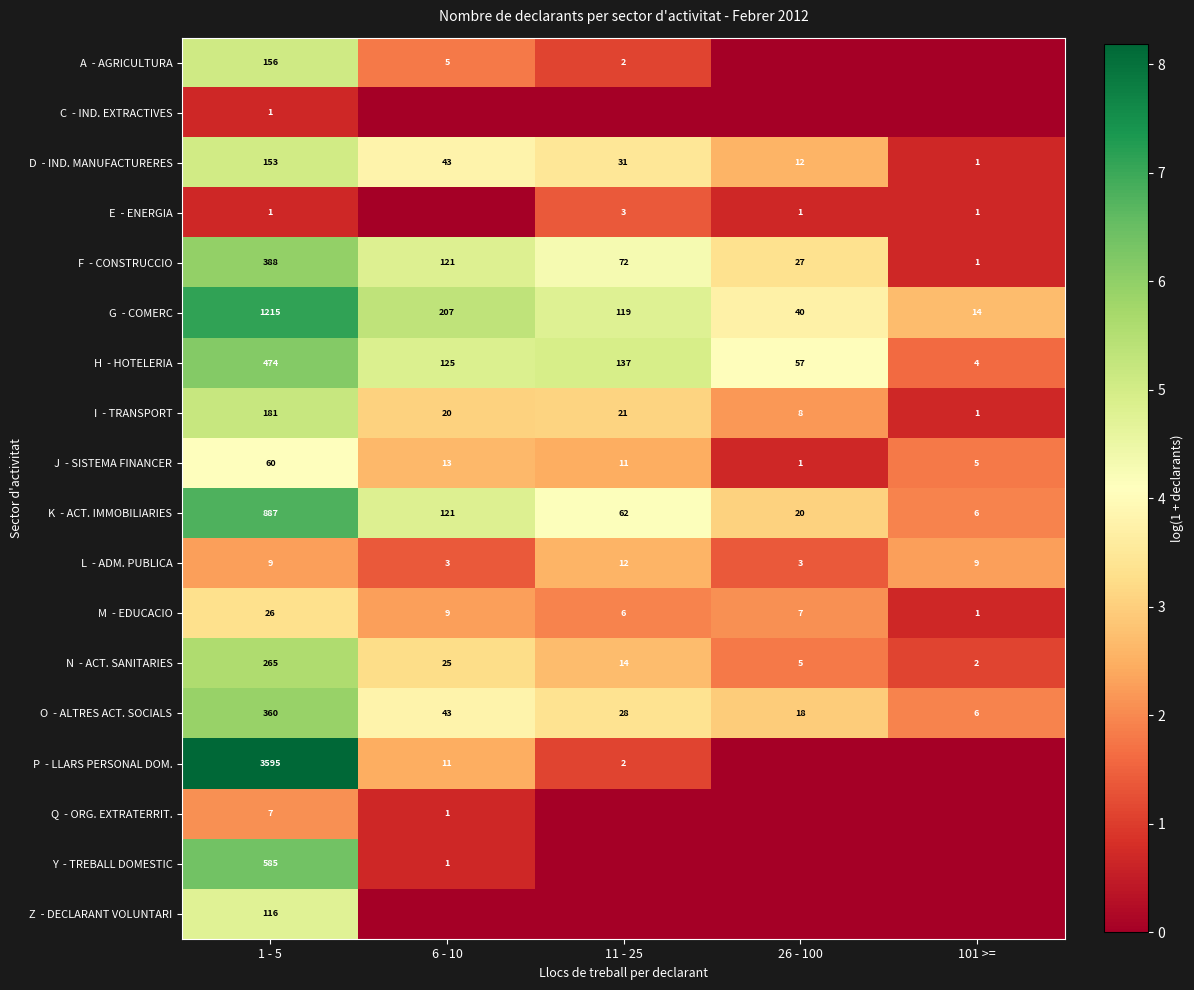

What is the difference between the highest and lowest values at 1 - 5?

3594